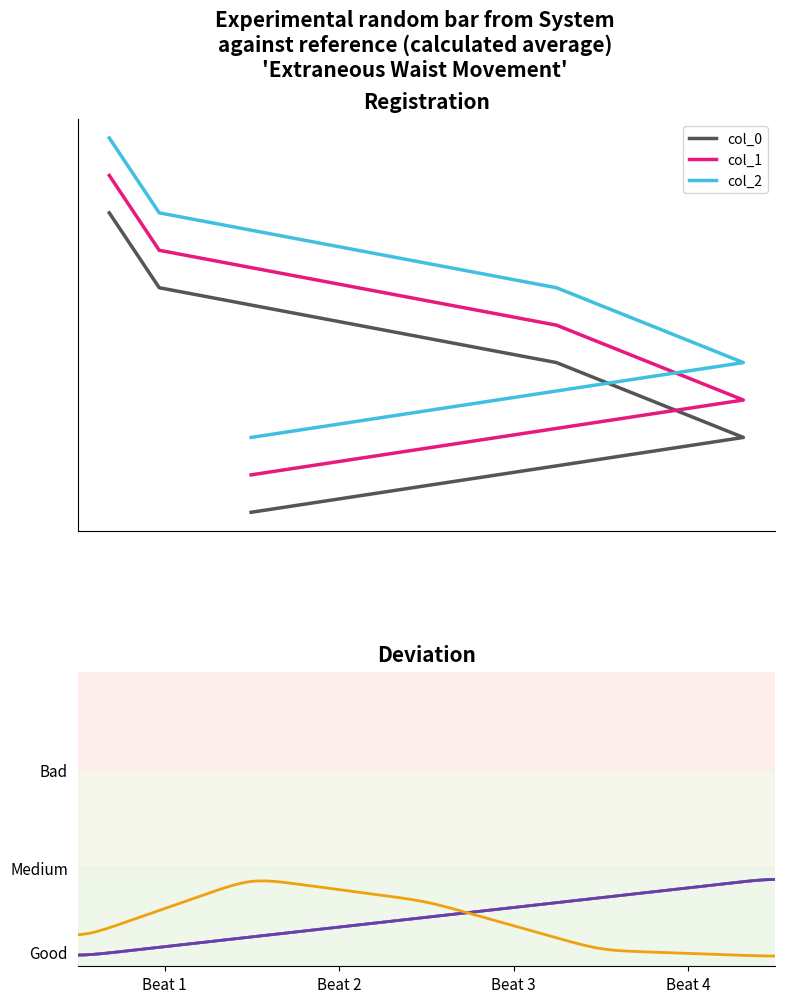

What is the minimum value for col_1?

3.5